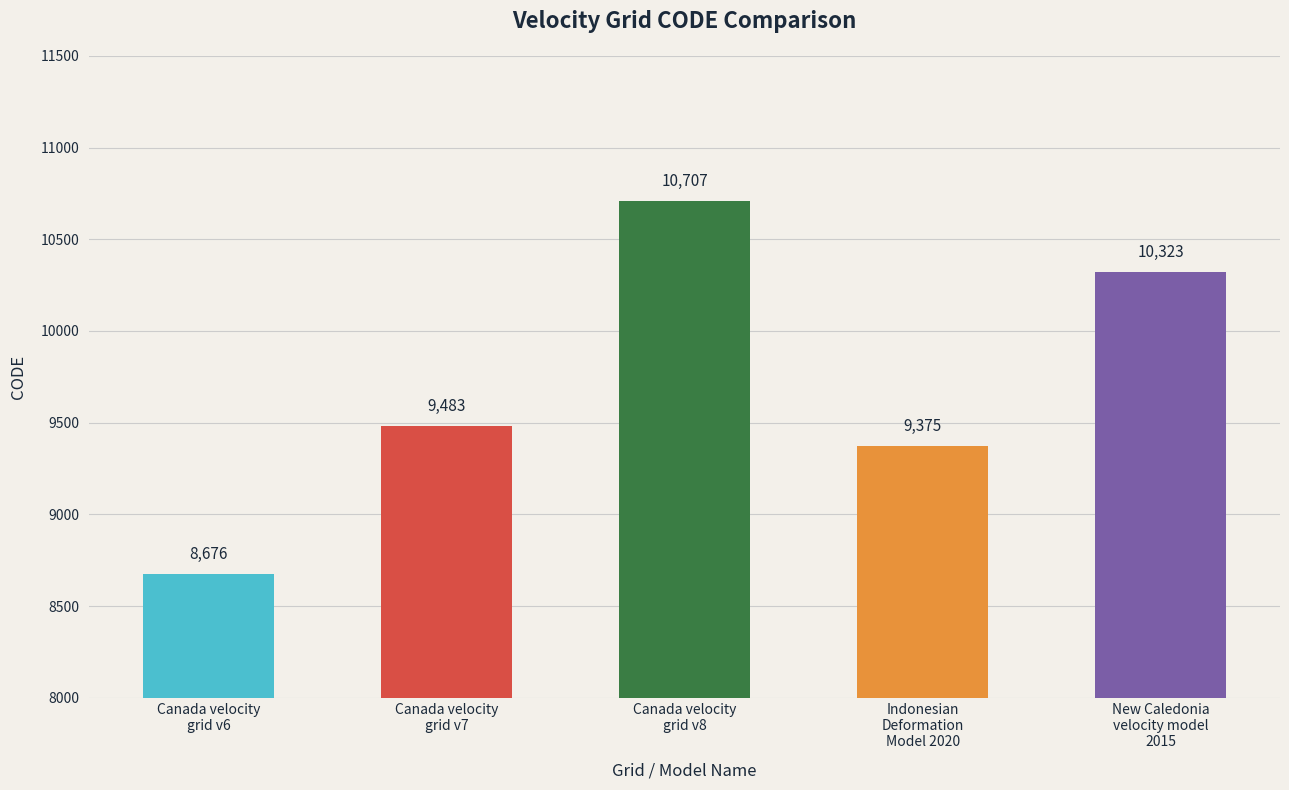

The chart shows a value of 12877 at Indonesian
Deformation
Model 2020. True or false?

False